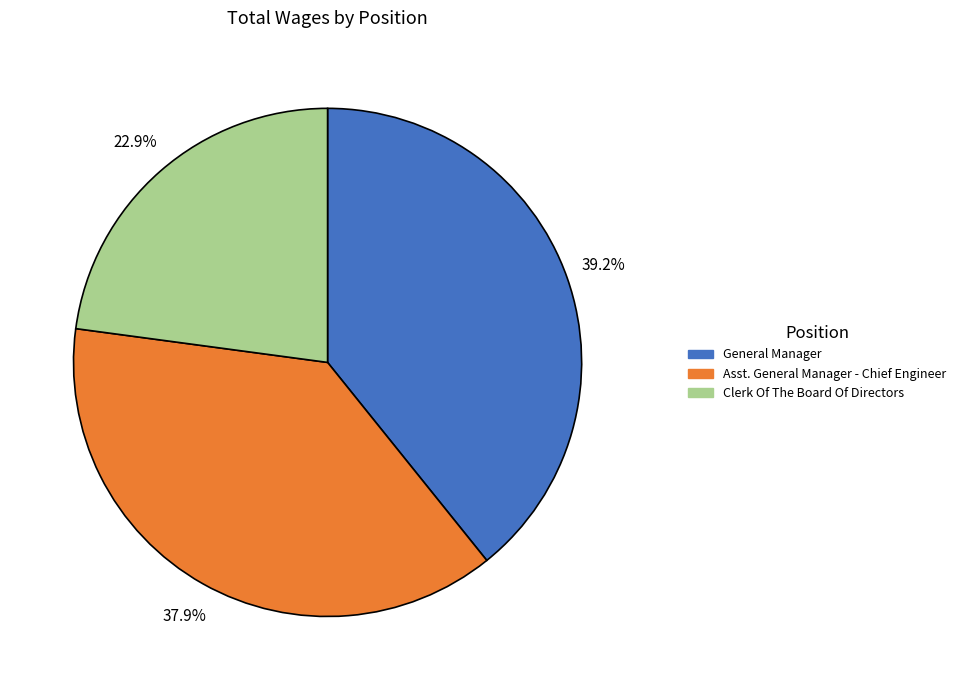

To the nearest percent, what portion does Clerk Of The Board Of Directors represent?

23%